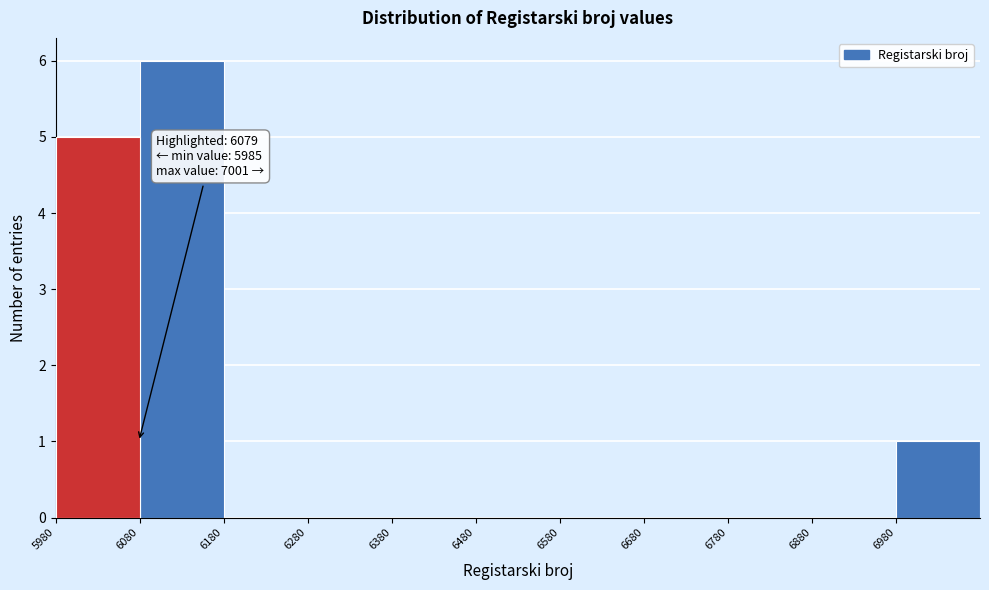

Which range on the x-axis has the tallest bar?

6080 to 6180